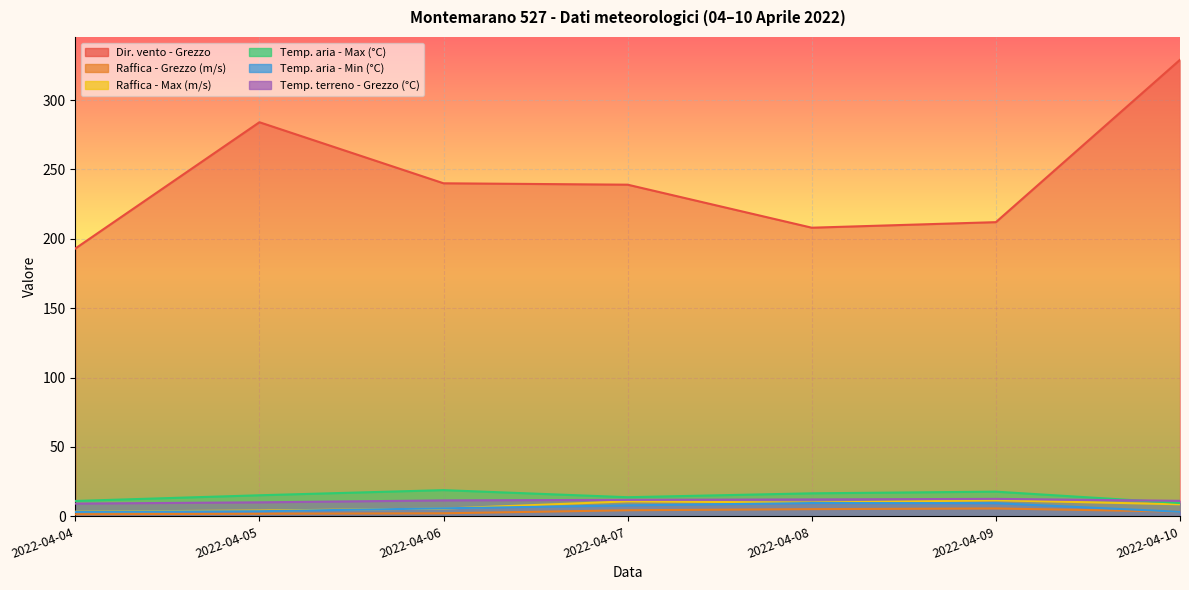

What is the approximate value of Dir. vento - Grezzo at 2022-04-04?

193.0